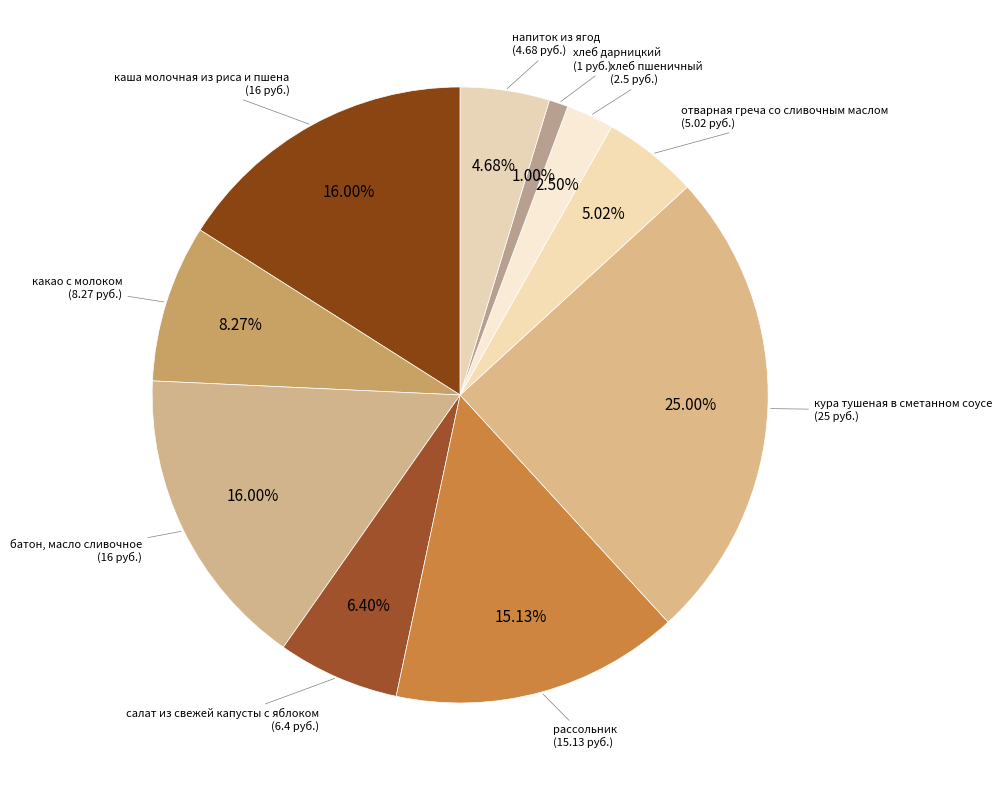

Which has a higher value, отварная греча со сливочным маслом or какао с молоком?

какао с молоком